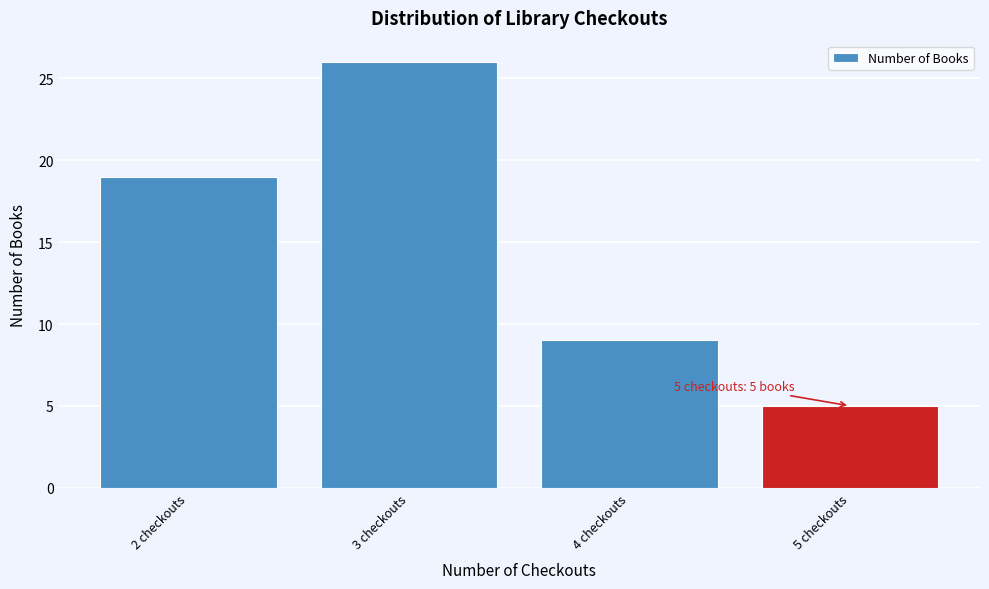

Over which range of the x-axis is the bar tallest?

2.5 to 3.5